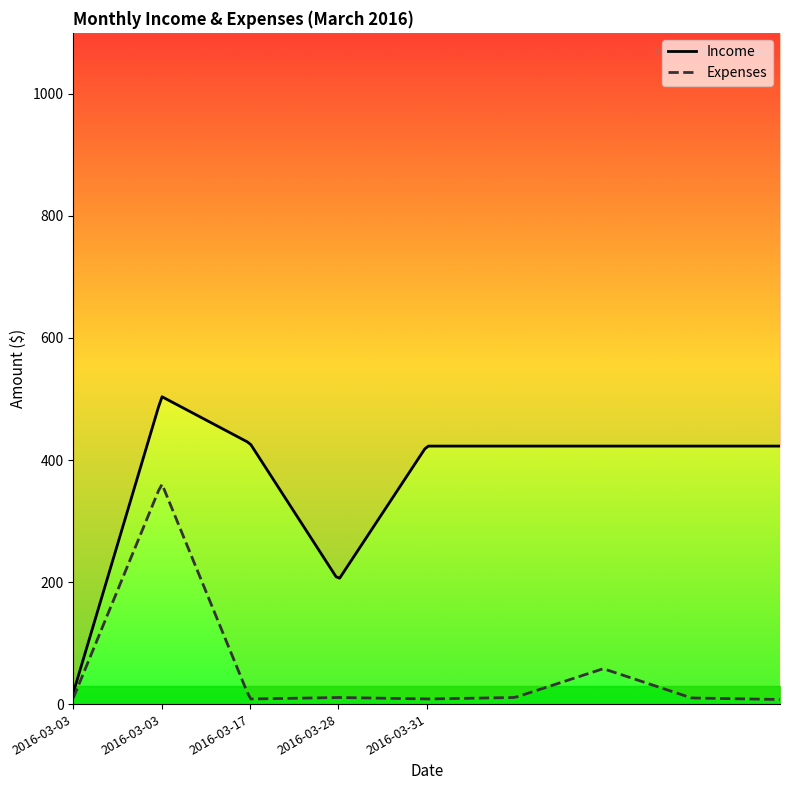

What is the difference between the maximum and minimum values?

485.5